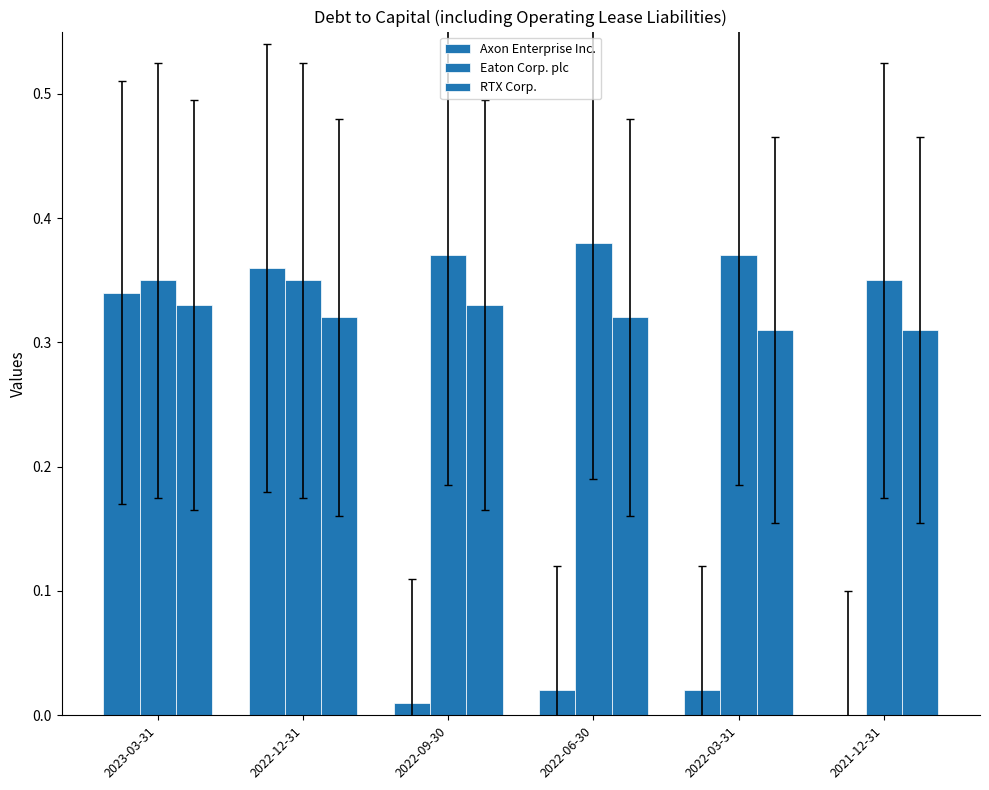

Reading left to right, list all the values displayed in this chart.

Axon Enterprise Inc.: 2023-03-31=0.3	2022-12-31=0.4	2022-09-30=0.0	2022-06-30=0.0	2022-03-31=0.0	2021-12-31=0.0
Eaton Corp. plc: 2023-03-31=0.3	2022-12-31=0.3	2022-09-30=0.4	2022-06-30=0.4	2022-03-31=0.4	2021-12-31=0.3
RTX Corp.: 2023-03-31=0.3	2022-12-31=0.3	2022-09-30=0.3	2022-06-30=0.3	2022-03-31=0.3	2021-12-31=0.3